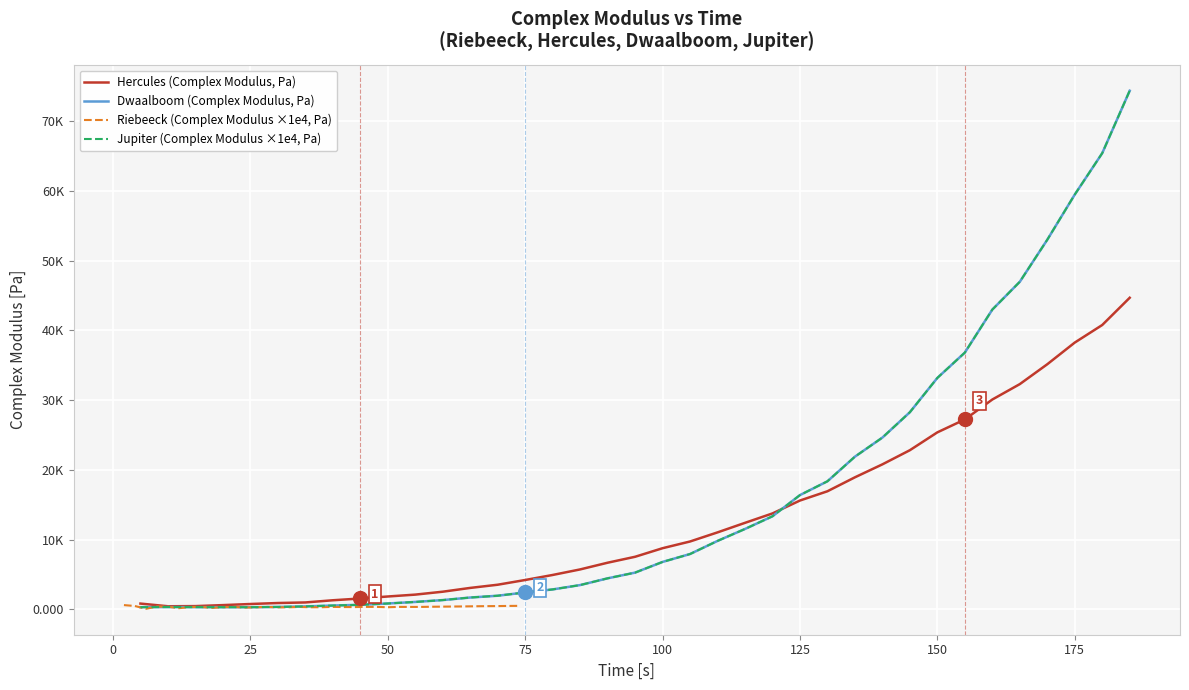

How many interior local valleys does the Hercules (Complex Modulus, Pa) series have?

1